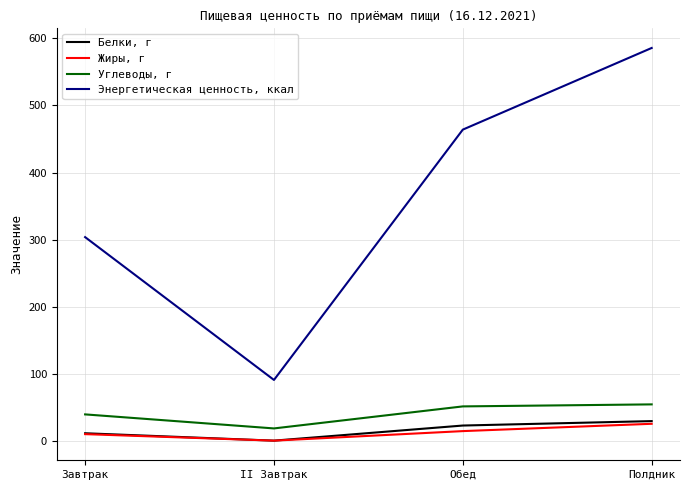

True or false: Углеводы, г has a value of 51.8 at Обед.

True